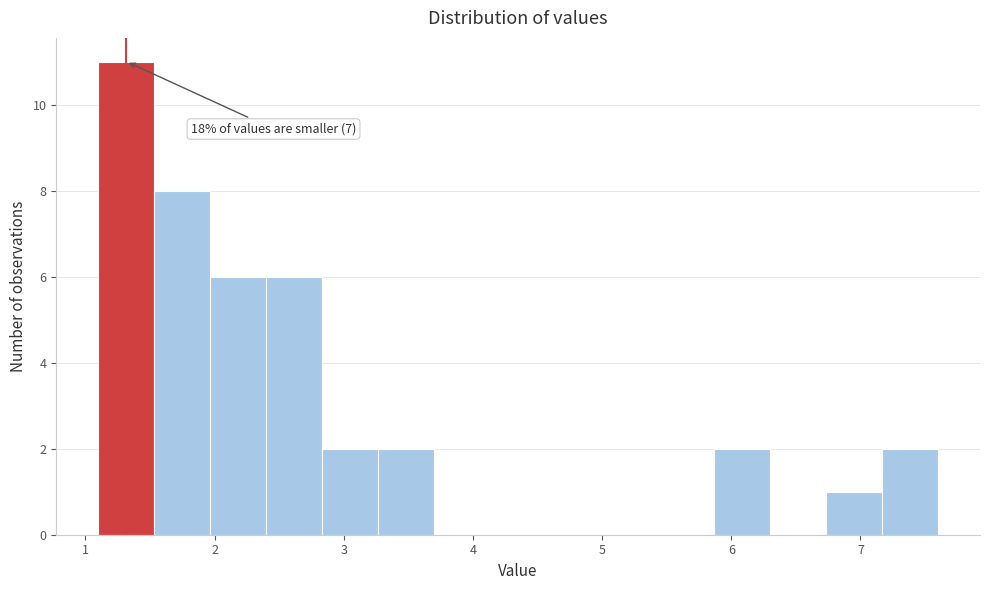

Which range on the x-axis has the tallest bar?

1.1 to 1.5